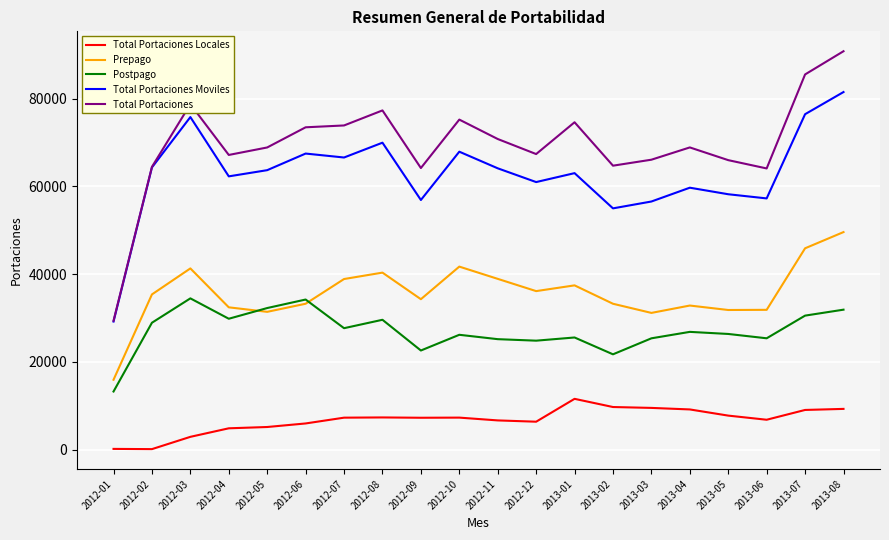

True or false: Total Portaciones Locales and Total Portaciones Moviles cross at least once.

False